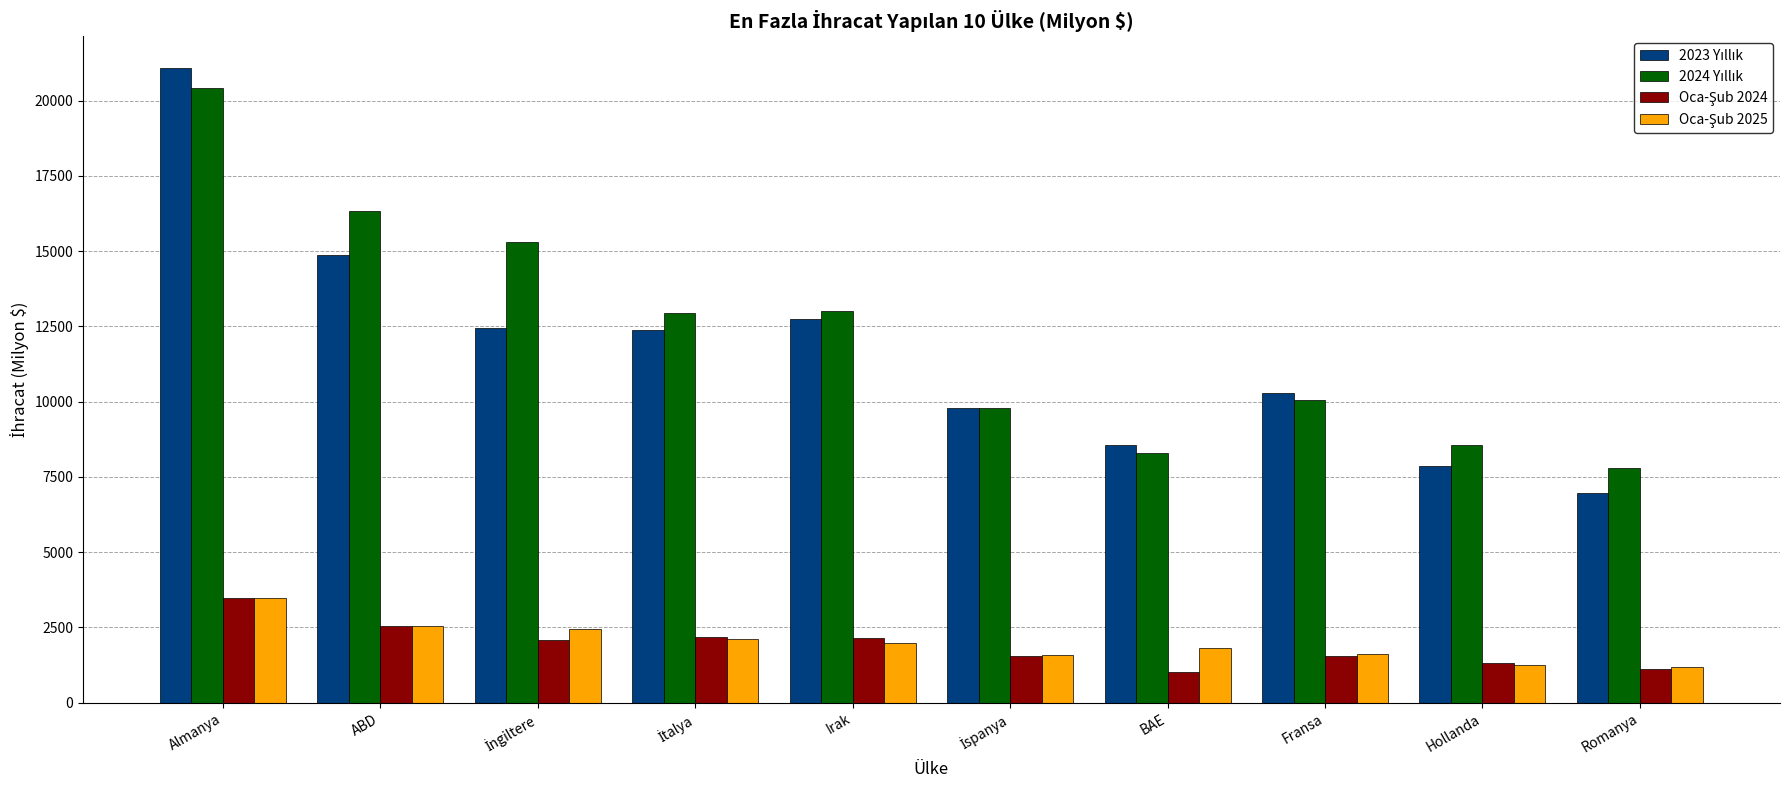

What is the minimum value shown in the chart?

1013.1